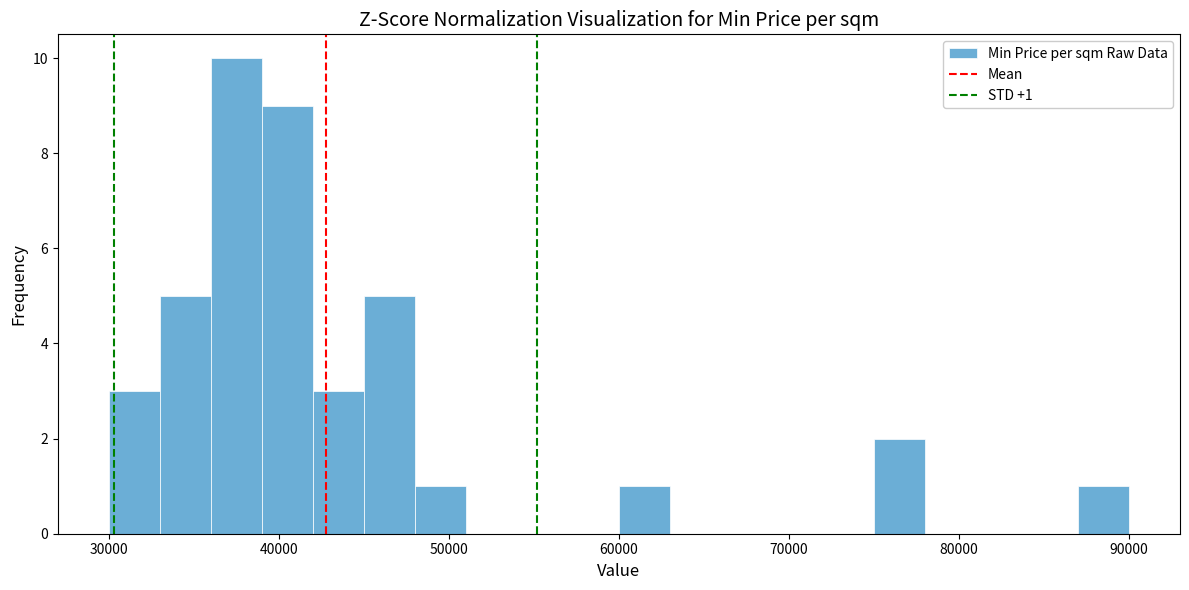

Around what value on the x-axis is the tallest bar? Give the approximate position of its centre, as read against the axis.

38000